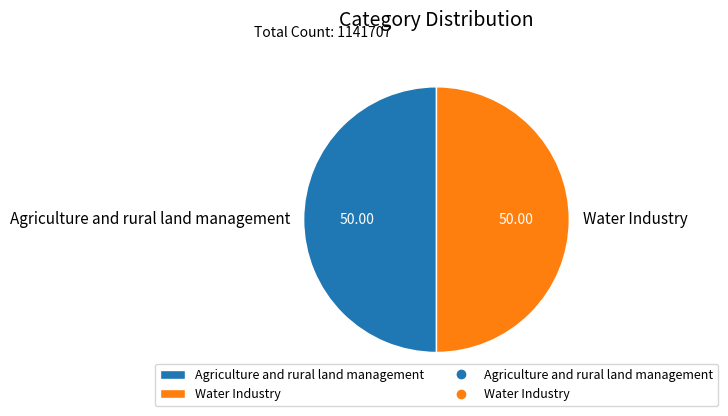

Approximately how many times larger is the value at Water Industry compared to Agriculture and rural land management?

1.0